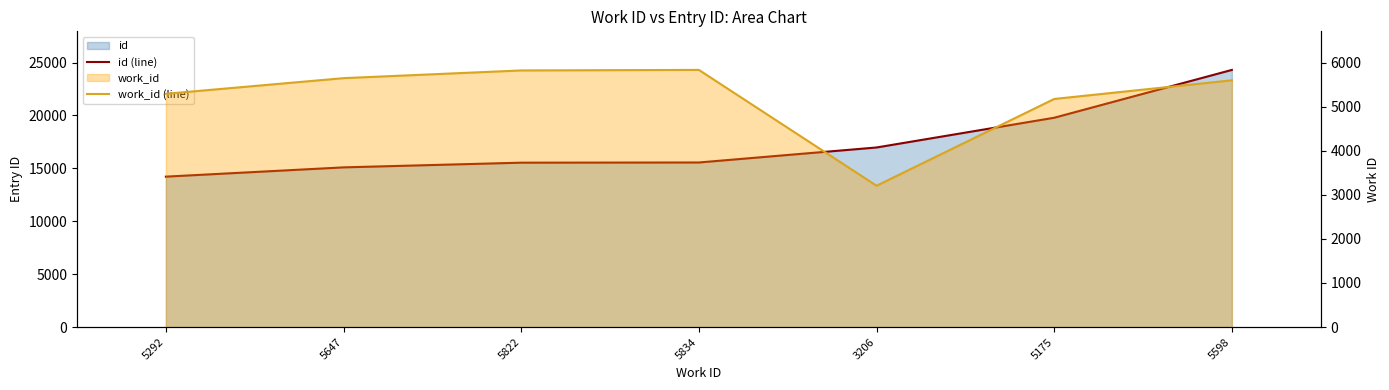

What is the minimum value shown in the chart?

3206